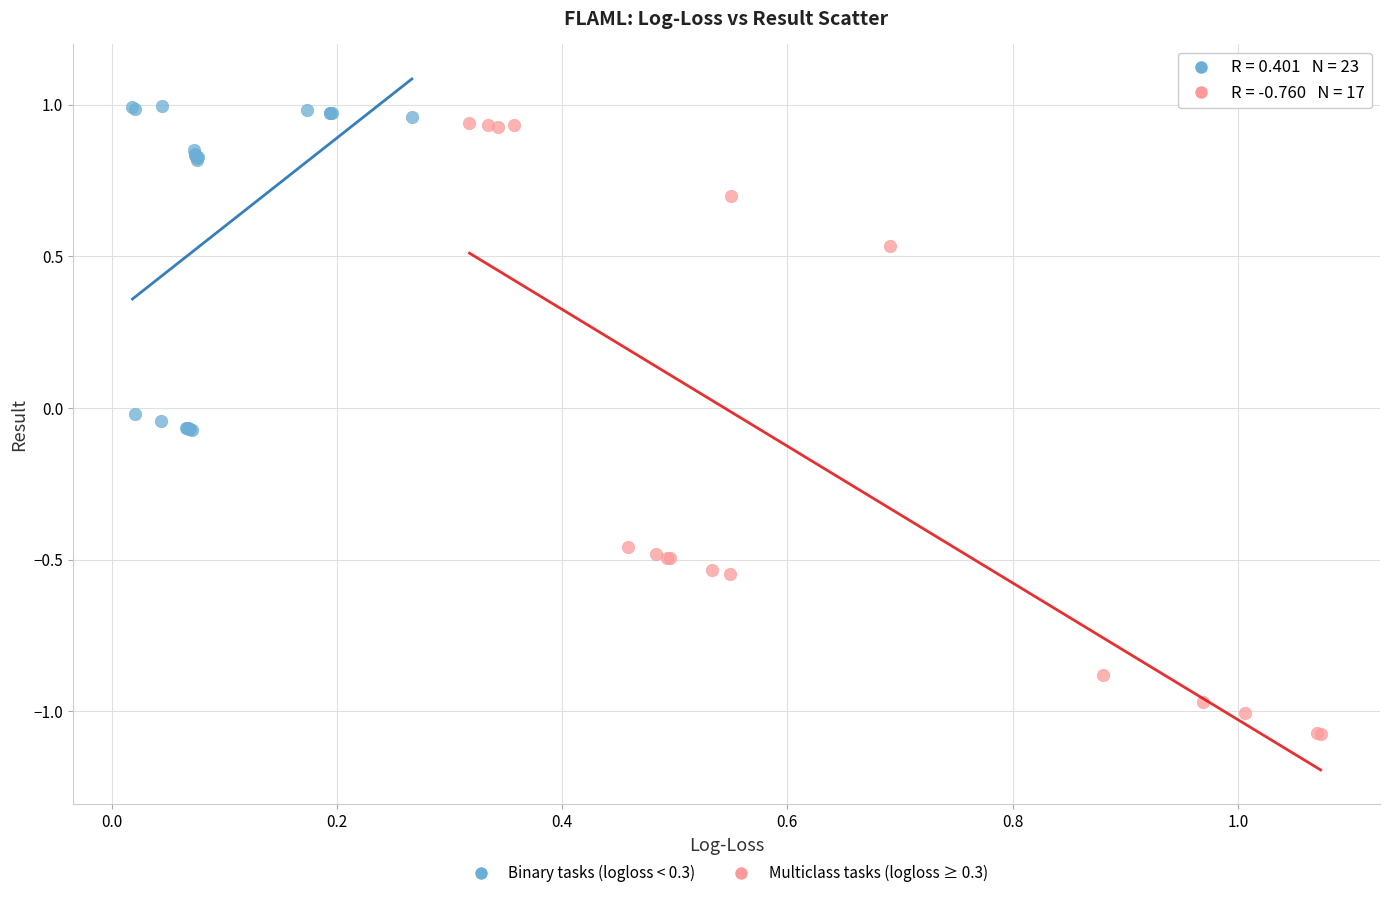

Which series reaches the minimum Y coordinate?

Multiclass tasks (logloss ≥ 0.3)